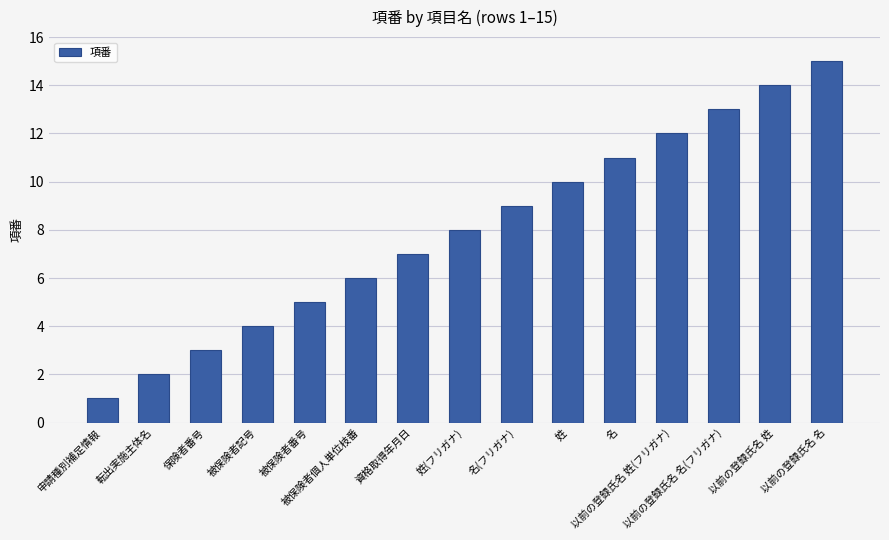

Reading right to left, transcribe all the data shown in this chart.

以前の登録氏名 名=15	以前の登録氏名 姓=14	以前の登録氏名 名(フリガナ)=13	以前の登録氏名 姓(フリガナ)=12	名=11	姓=10	名(フリガナ)=9	姓(フリガナ)=8	資格取得年月日=7	被保険者個人単位枝番=6	被保険者番号=5	被保険者記号=4	保険者番号=3	転出実施主体名=2	申請種別補足情報=1